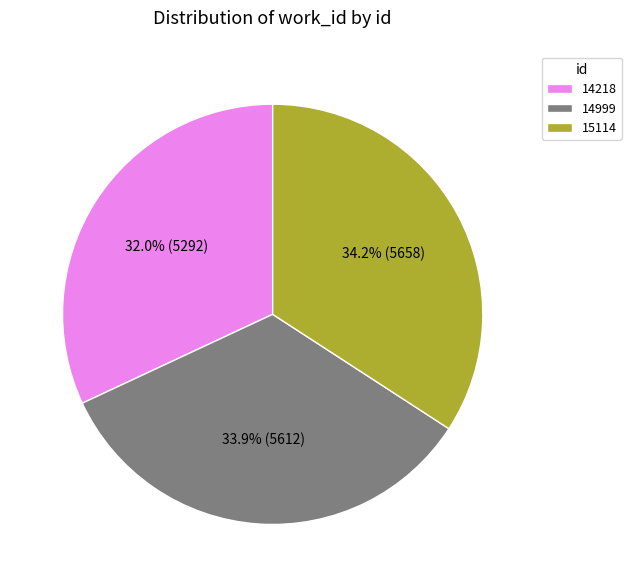

To the nearest percent, what is the combined percentage of 14218 and 15114?

66%